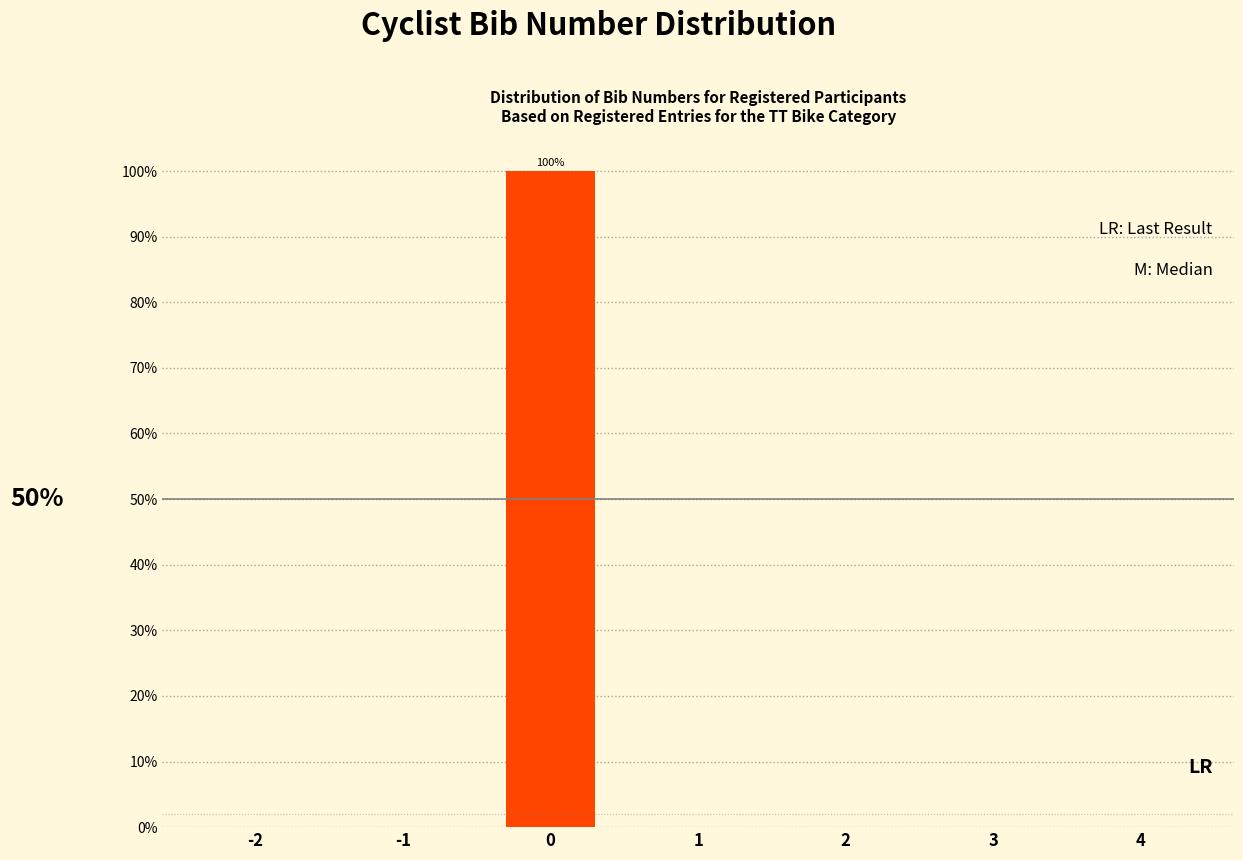

Reading left to right, list all the values displayed in this chart.

-2=0	-1=0	0=100	1=0	2=0	3=0	4=0